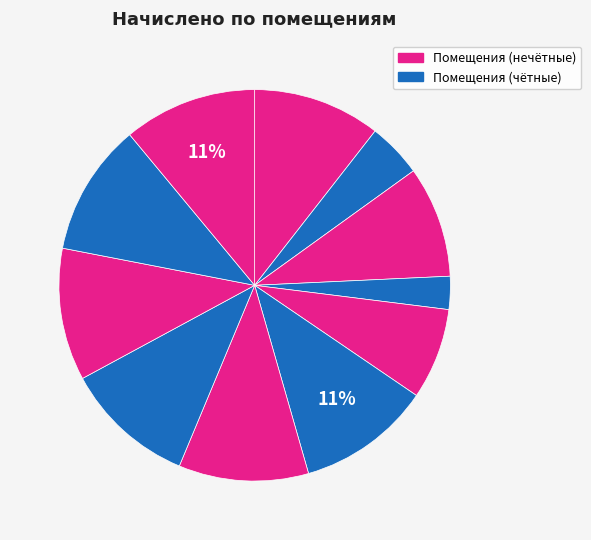

Which slice is the largest?

3